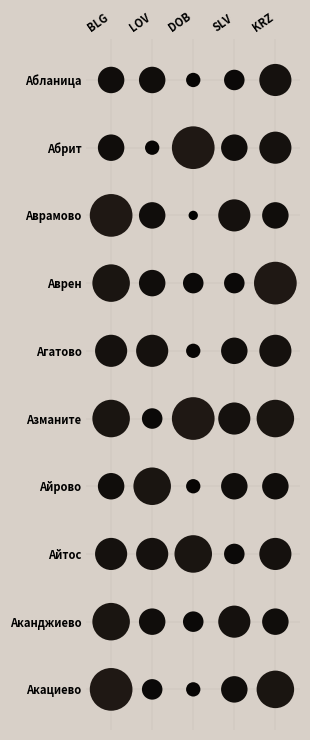

Reading right to left, transcribe all the data shown in this chart.

BLG: 8	7	6	5	7	6	7	8	5	5
LOV: 4	5	6	7	4	6	5	5	3	5
DOB: 3	4	7	3	8	3	4	2	8	3
SLV: 5	6	4	5	6	5	4	6	5	4
KRZ: 7	5	6	5	7	6	8	5	6	6